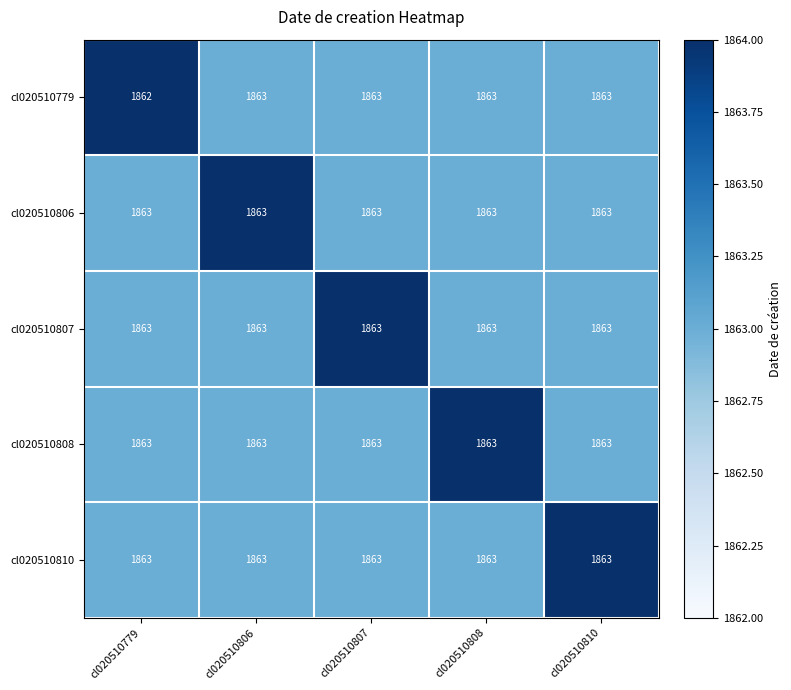

What is the total value across all series at cl020510779?

9314